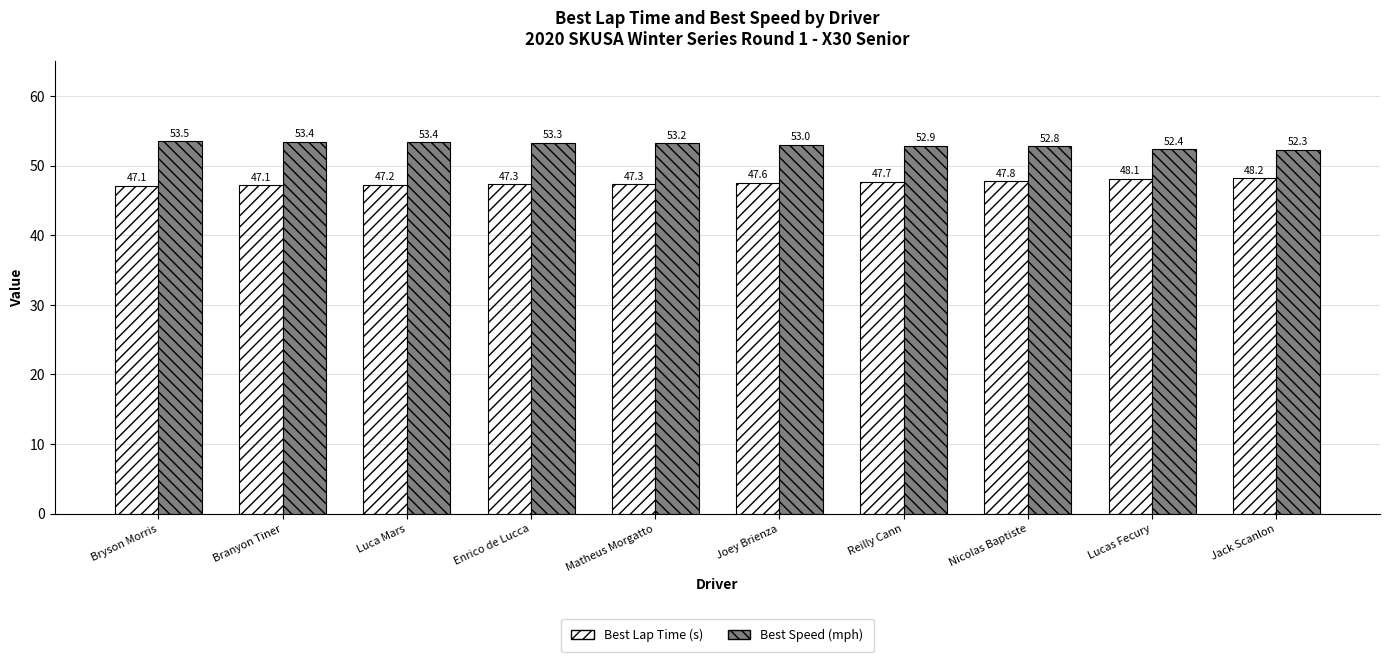

What is the difference between the Best Speed (mph) values at Branyon Tiner and Luca Mars?

0.1